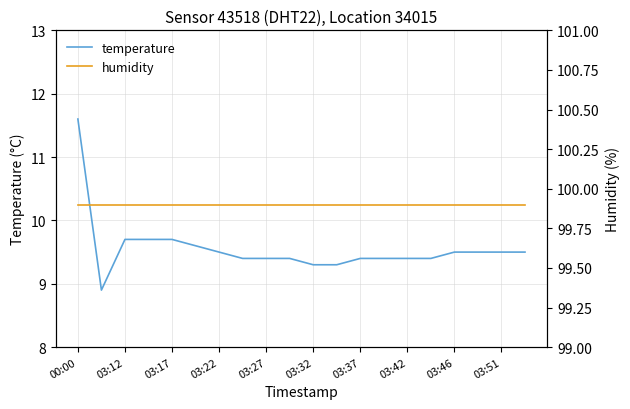

Which category has the highest value in the temperature series?

00:00